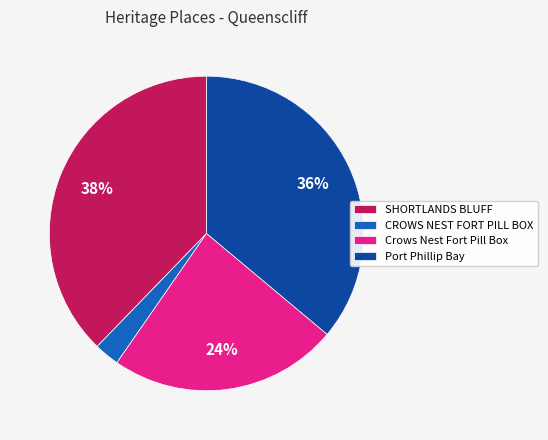

Count the number of slices in the pie.

4